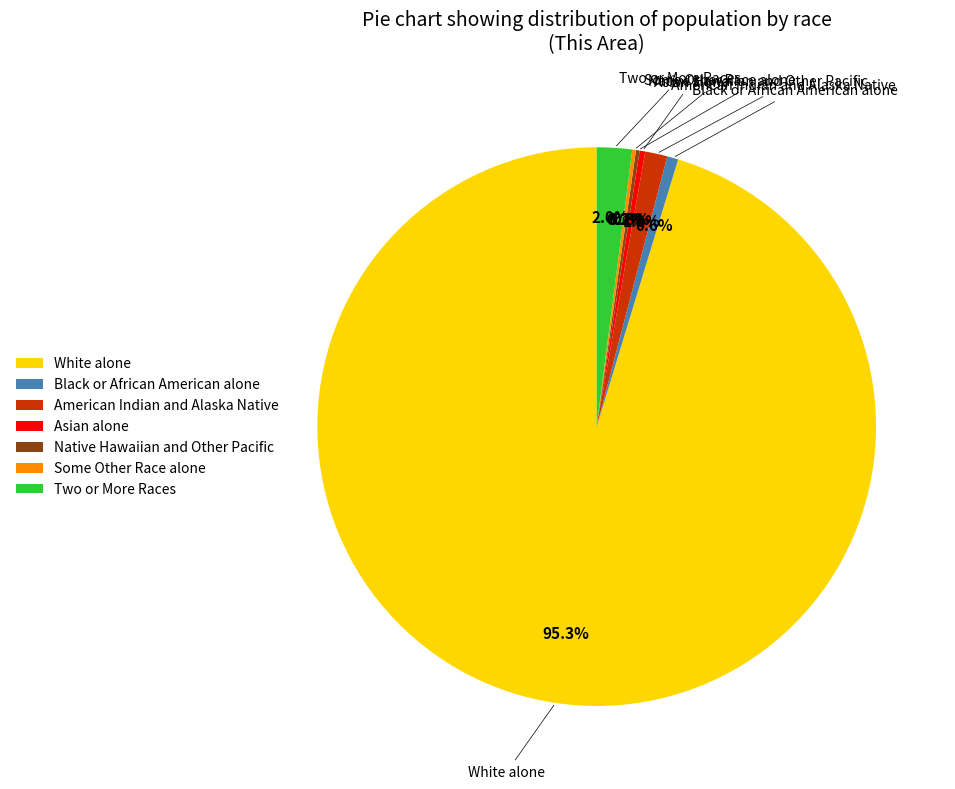

Which slice is the largest?

White alone